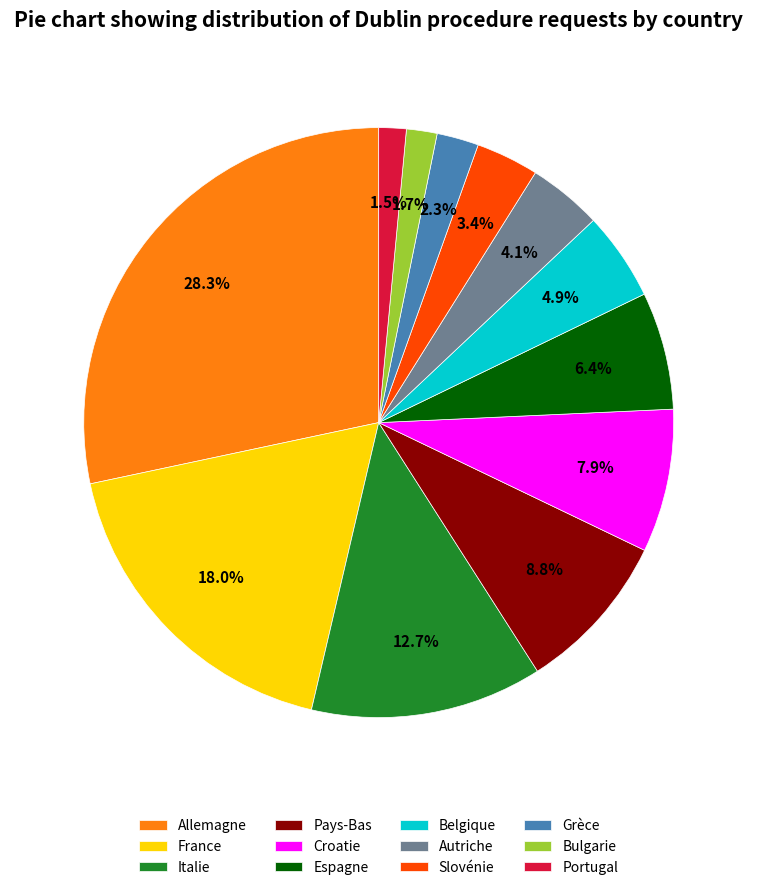

Is it true that Bulgarie is 2% of the pie?

True